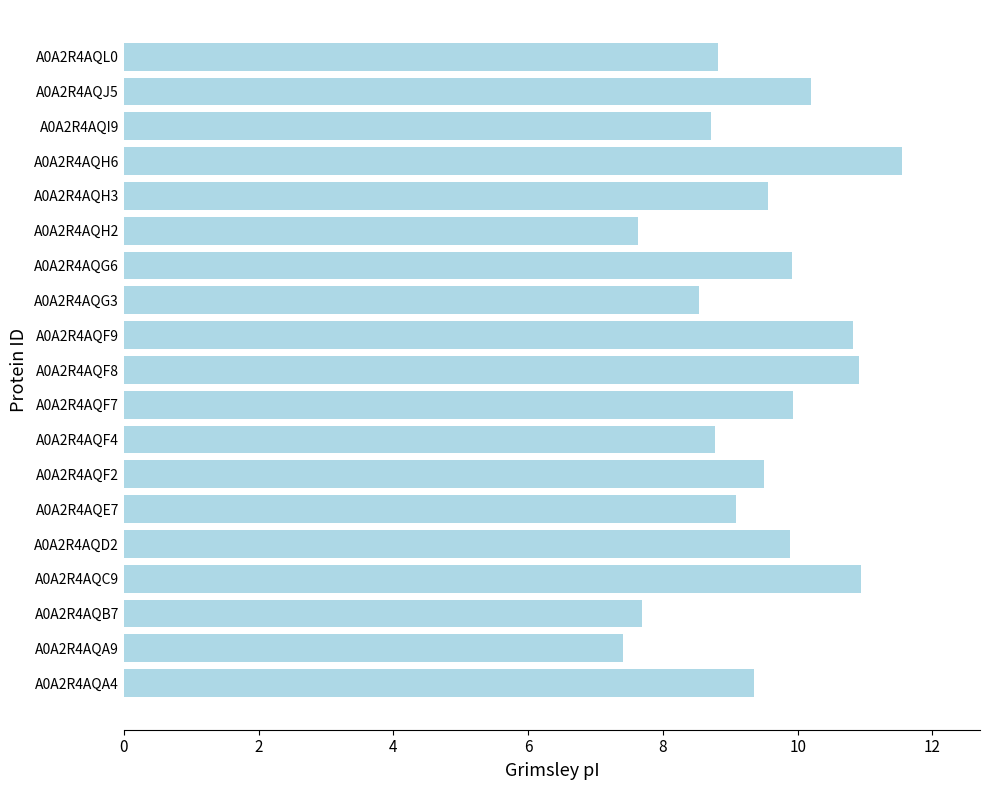

What is the change in value from A0A2R4AQH3 to A0A2R4AQJ5?

+0.6